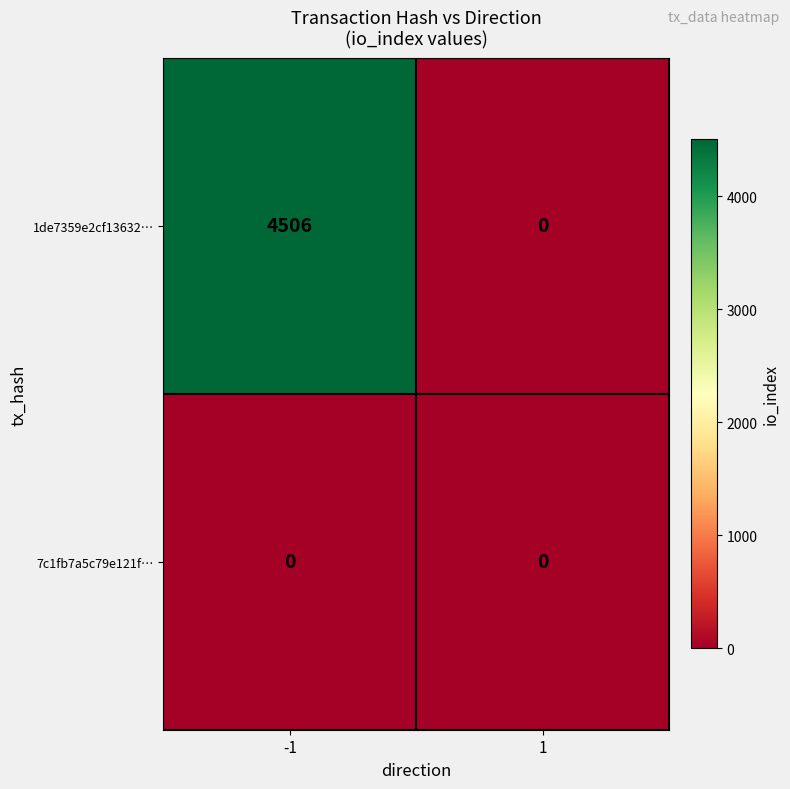

What is the greatest value displayed?

4506